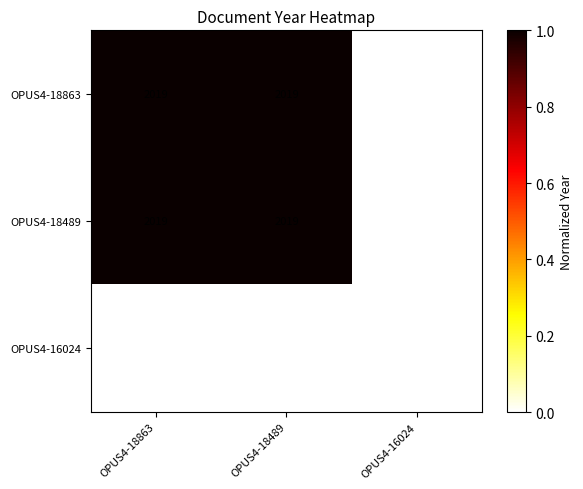

What is the minimum value shown in the chart?

2018